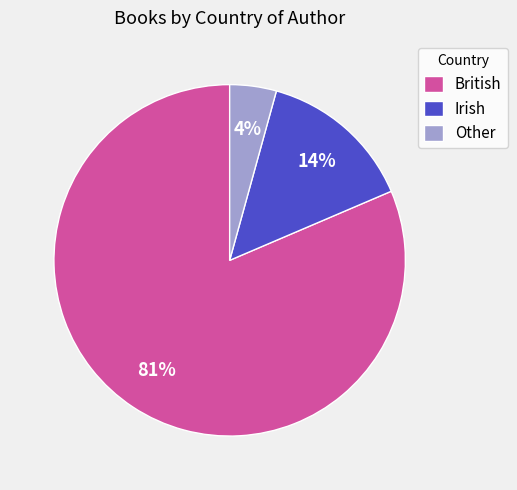

To the nearest percent, what portion does Irish represent?

14%